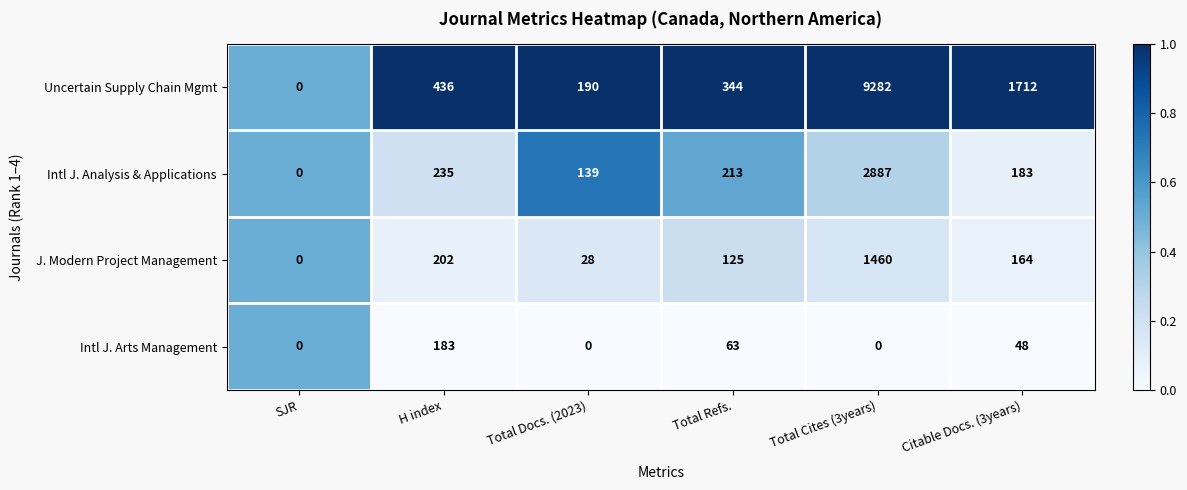

How many values in the Uncertain Supply Chain Mgmt series are below 436?

3